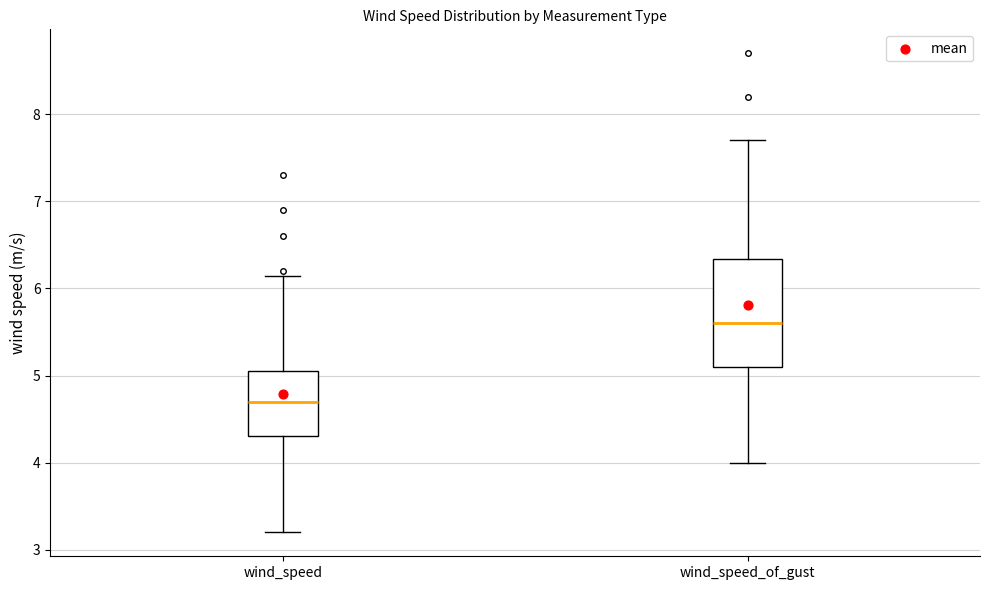

Reading left to right, read every box against the y-axis: the position of its median line, the range the box covers, and the ends of its whiskers. The values are not printed on the chart, so give them approximately, as read against the axis.

wind_speed: median 4.7, box 4.3 to 5.1, whiskers 3.2 to 6.1
wind_speed_of_gust: median 5.6, box 5.1 to 6.3, whiskers 4.0 to 7.7